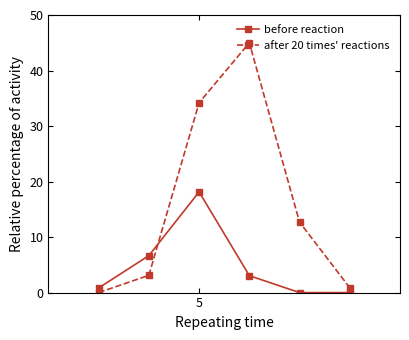

Does the chart have visible grid lines?

No